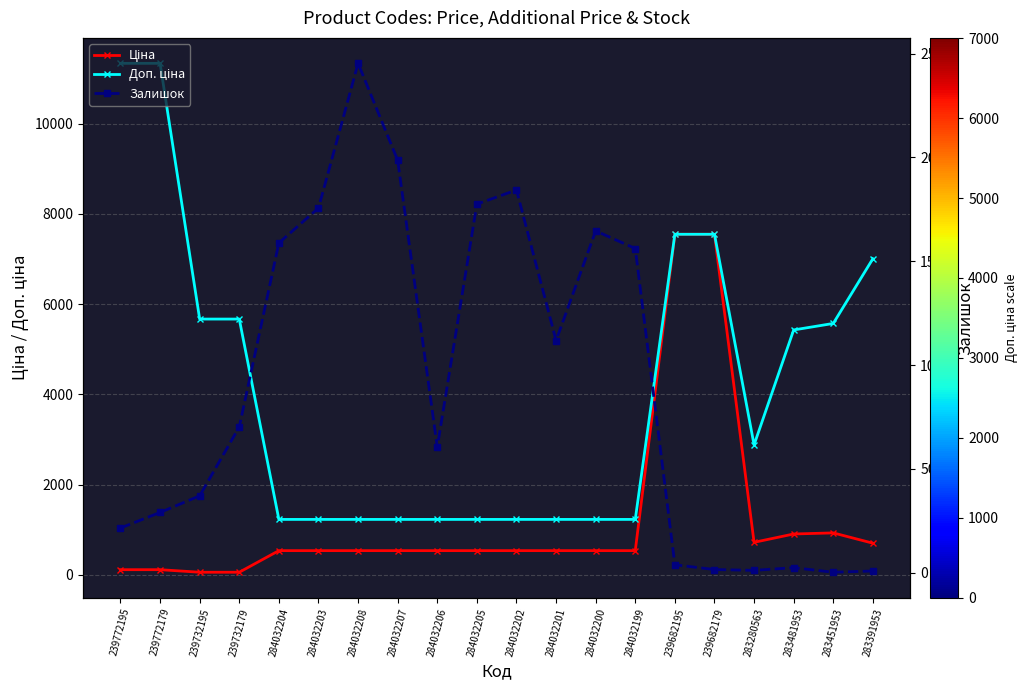

Is it true that Залишок equals 1986.0 at 284032207?

True